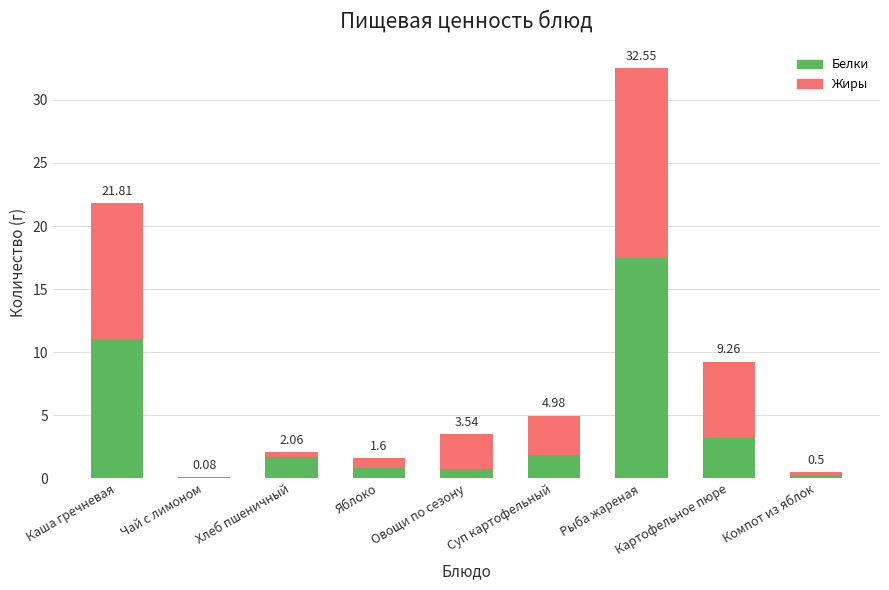

Are the bars grouped side by side (vs. stacked)?

No